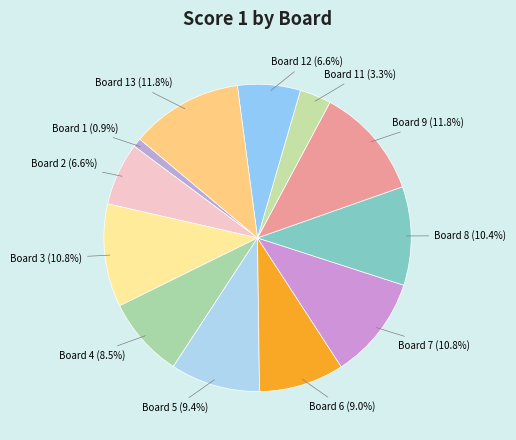

Is the sum of Board 6 and Board 9 greater than half?

No